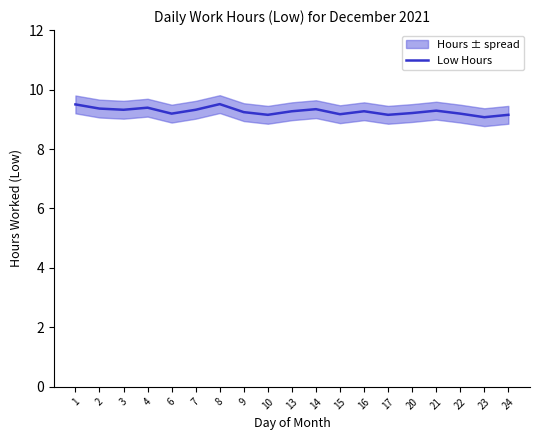

List the labels in order of value, smallest first.

23, 10, 17, 24, 15, 6, 22, 20, 9, 13, 16, 21, 3, 7, 14, 2, 4, 1, 8